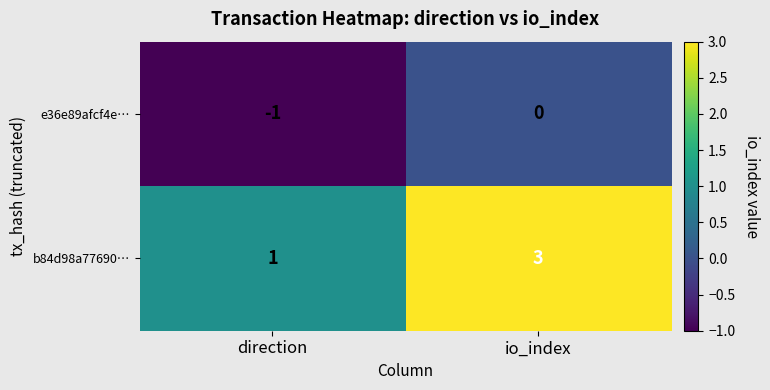

Reading left to right, list all the values displayed in this chart.

e36e89afcf4e…: -1	0
b84d98a77690…: 1	3